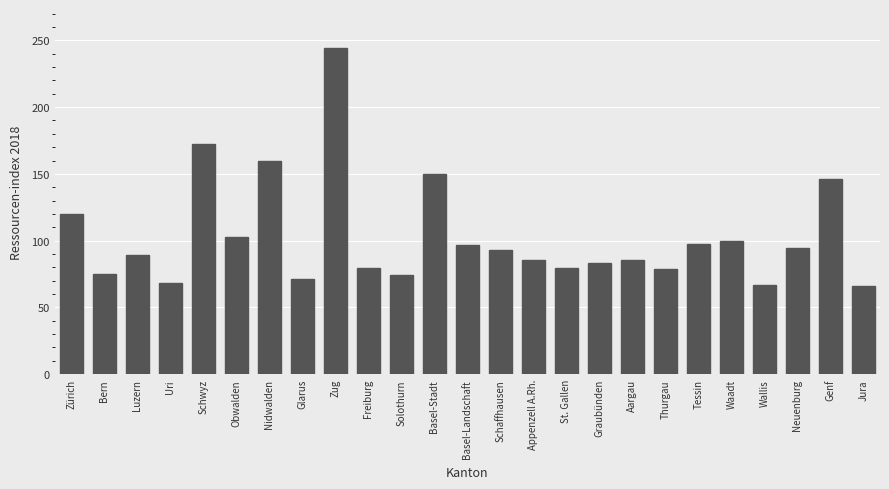

What is the approximate value at Schwyz?

172.1